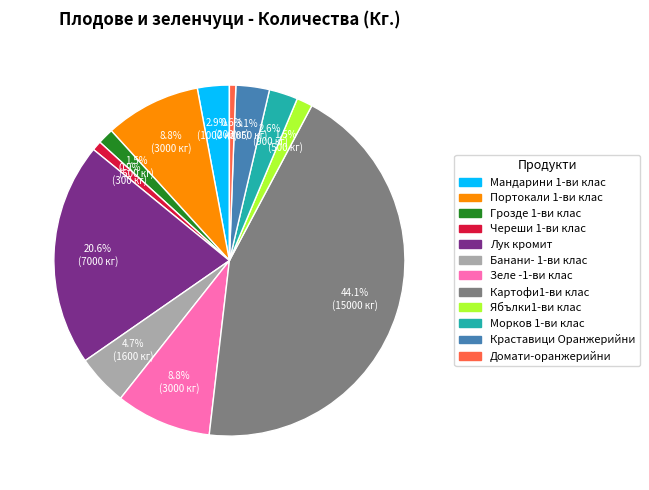

Which has a higher value, Лук кромит or Морков 1-ви клас?

Лук кромит